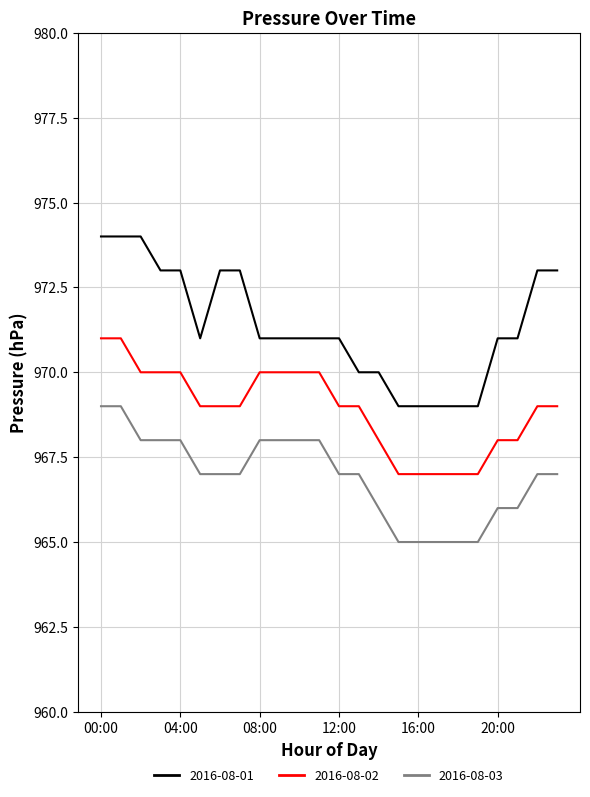

What is the maximum value shown in the chart?

974